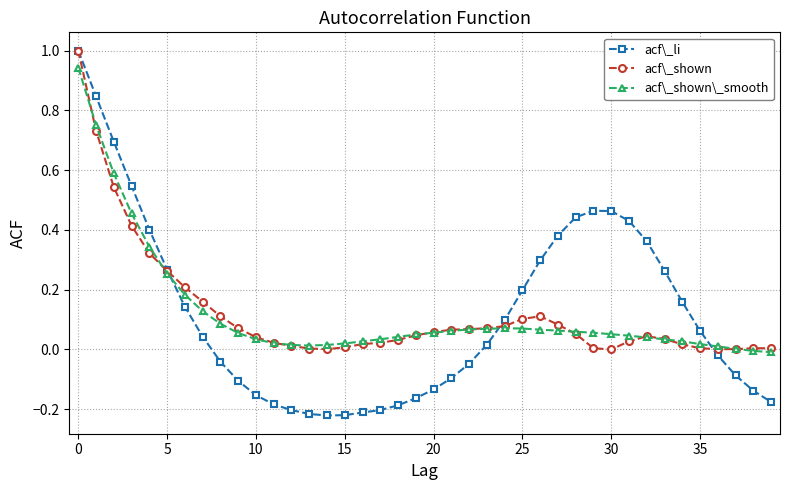

True or false: acf\_shown\_smooth has more than 0 interior local peaks.

True